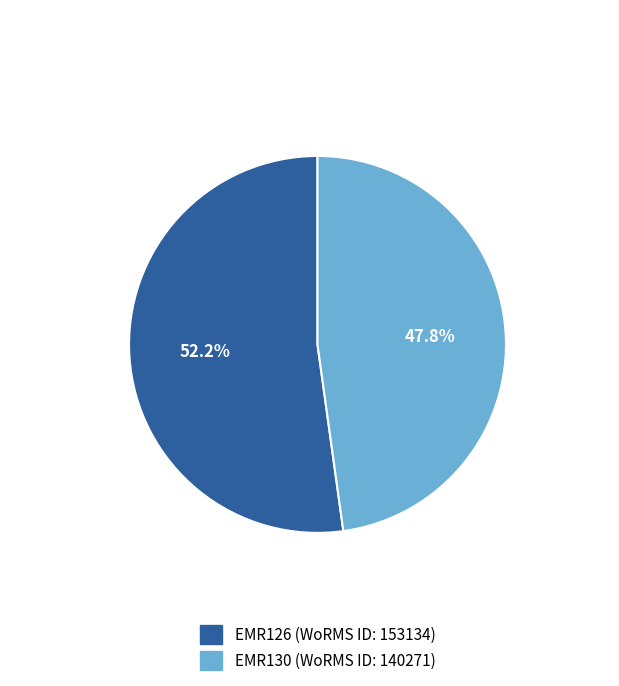

Which category has the smallest portion of the pie?

EMR130